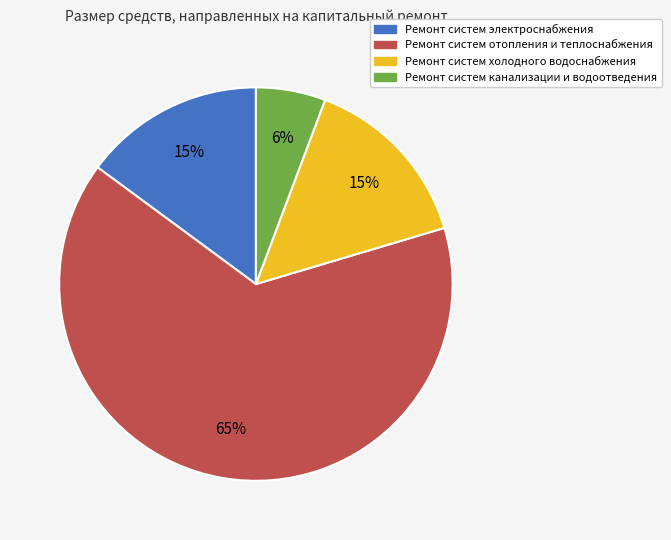

Between Ремонт систем отопления и теплоснабжения and Ремонт систем электроснабжения, which is larger?

Ремонт систем отопления и теплоснабжения